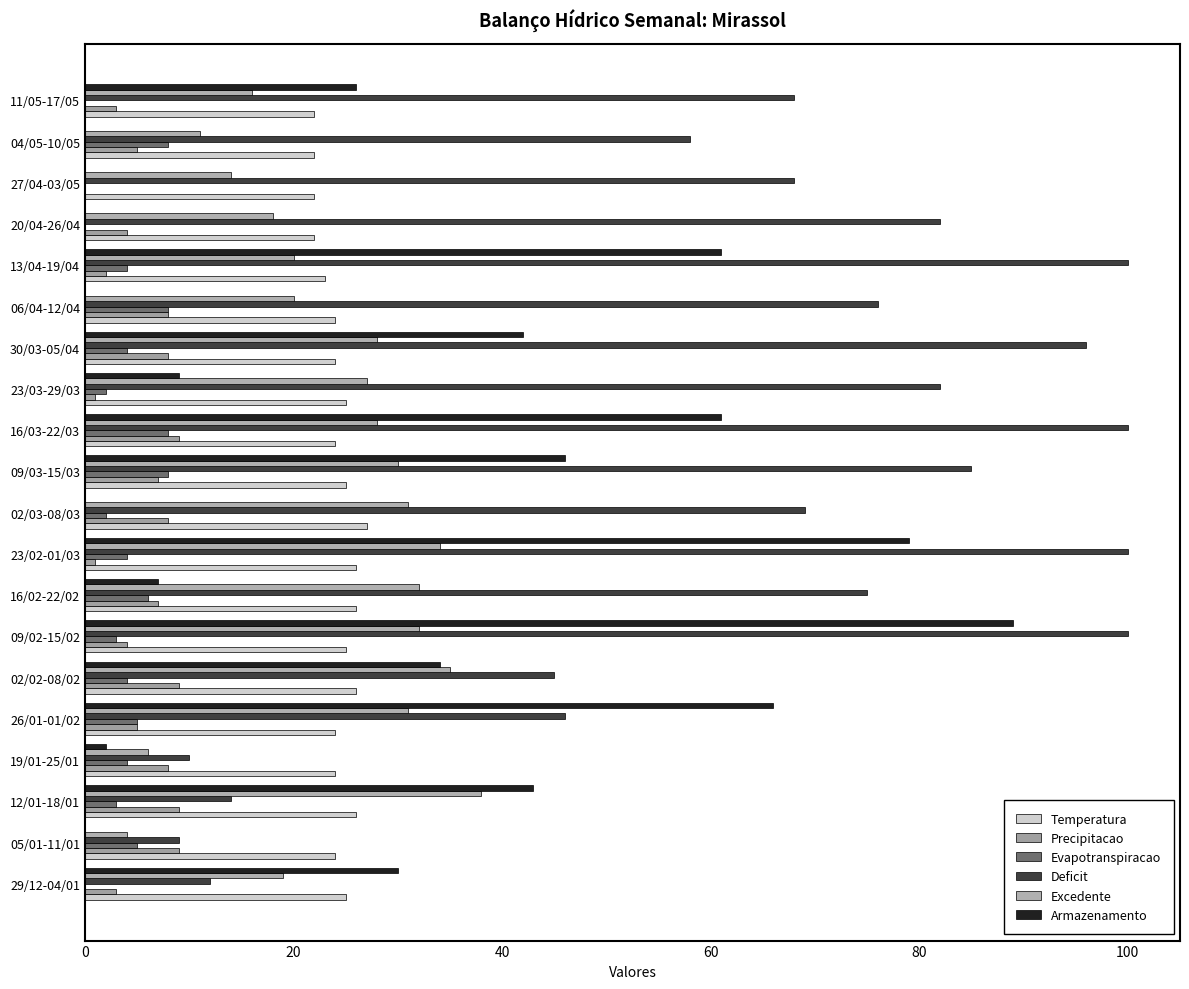

Count the number of data series in this chart.

6